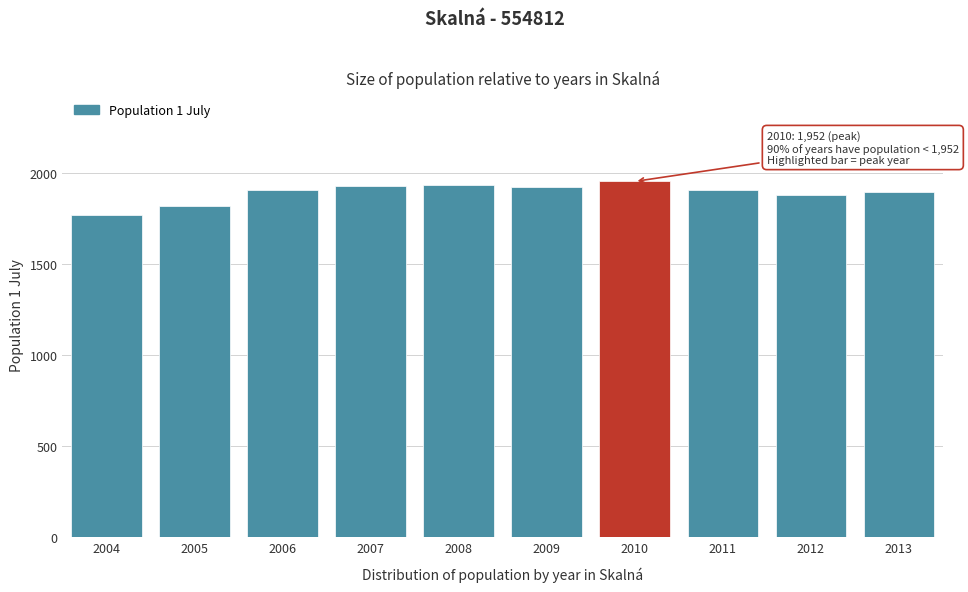

What is the value of the 7th bar from the left?

1952